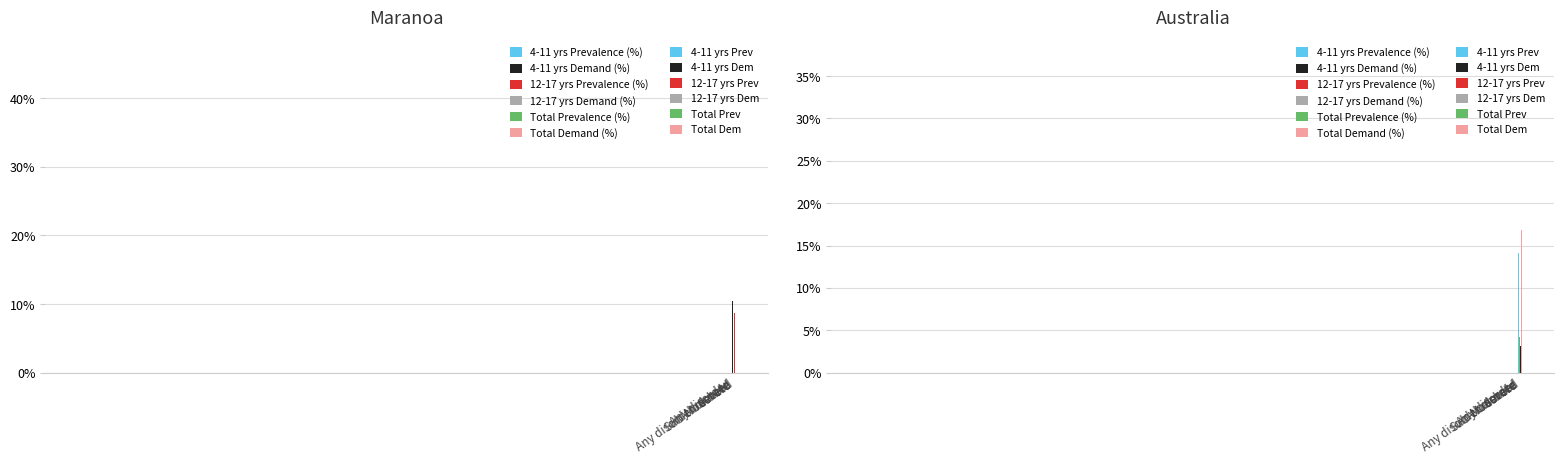

What is the sum of the 4-11 yrs Prevalence (%) values at Any disorder or need and Sub-threshold?

40.6